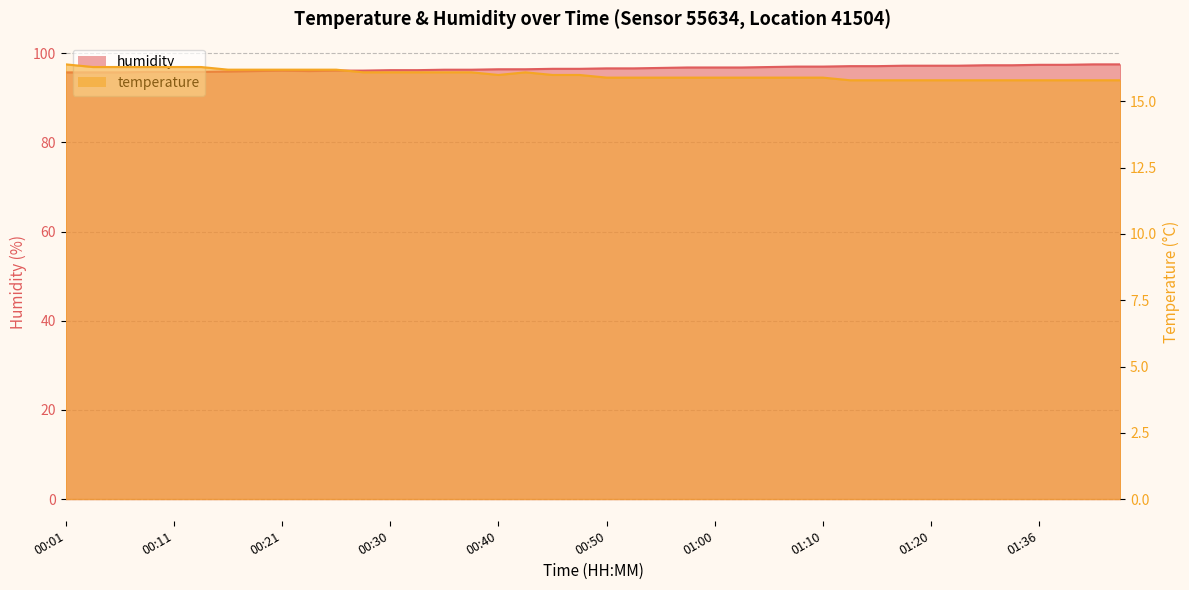

List the labels in order of humidity value, smallest first.

00:01, 00:04, 00:06, 00:08, 00:11, 00:13, 00:16, 00:18, 00:23, 00:21, 00:25, 00:28, 00:30, 00:33, 00:35, 00:38, 00:40, 00:43, 00:45, 00:47, 00:50, 00:52, 00:55, 00:57, 01:00, 01:02, 01:05, 01:07, 01:10, 01:12, 01:15, 01:17, 01:20, 01:26, 01:31, 01:33, 01:36, 01:38, 01:41, 01:43